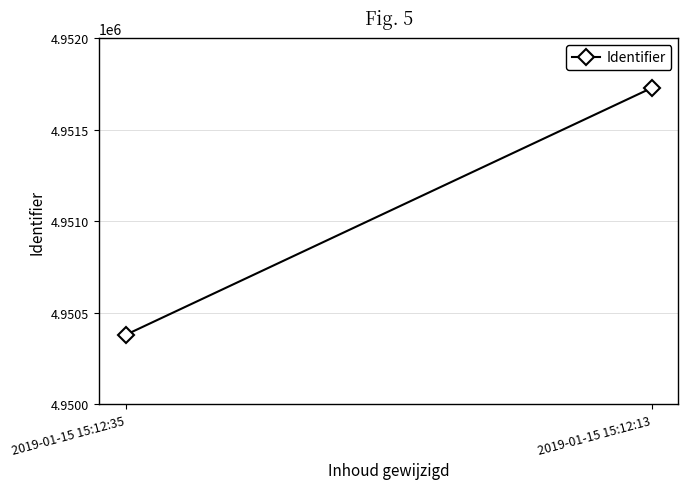

At which category does the chart reach its peak across all series?

2019-01-15 15:12:13